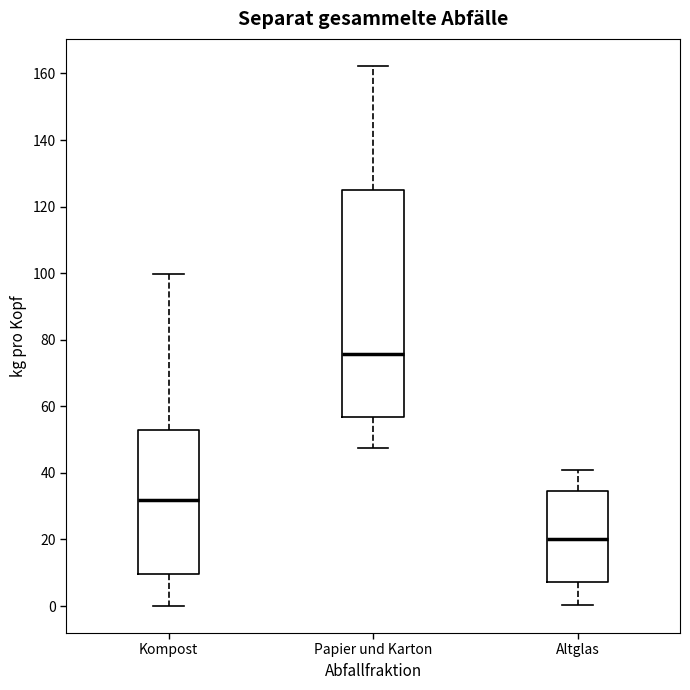

Which box's median line is the lowest?

Altglas